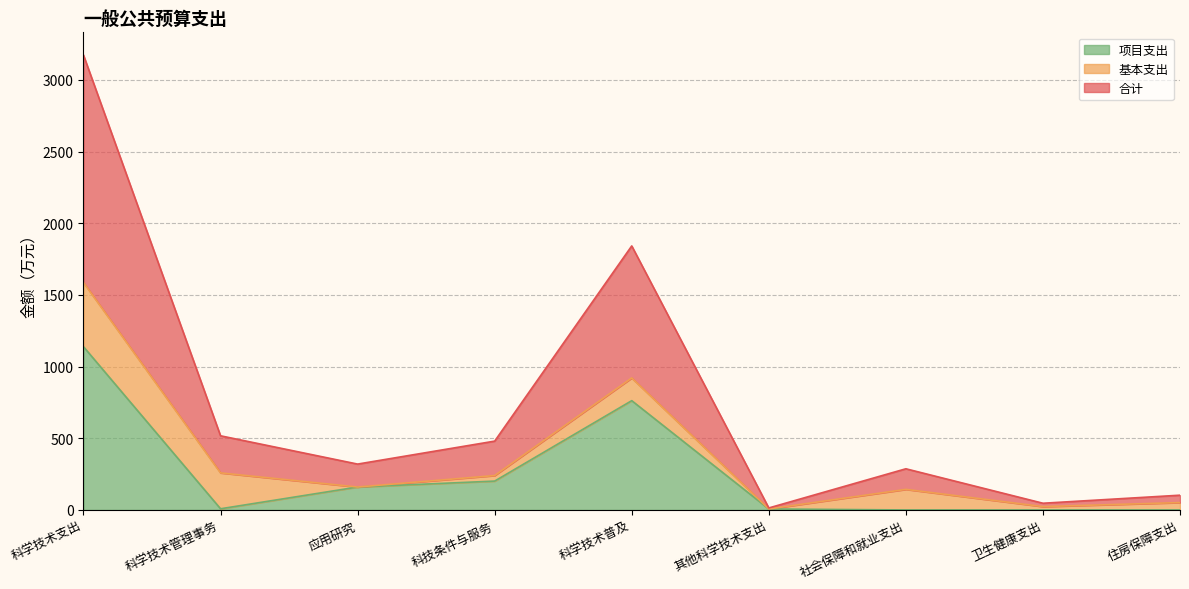

What is the difference between the 合计 values at 社会保障和就业支出 and 科技条件与服务?

96.5